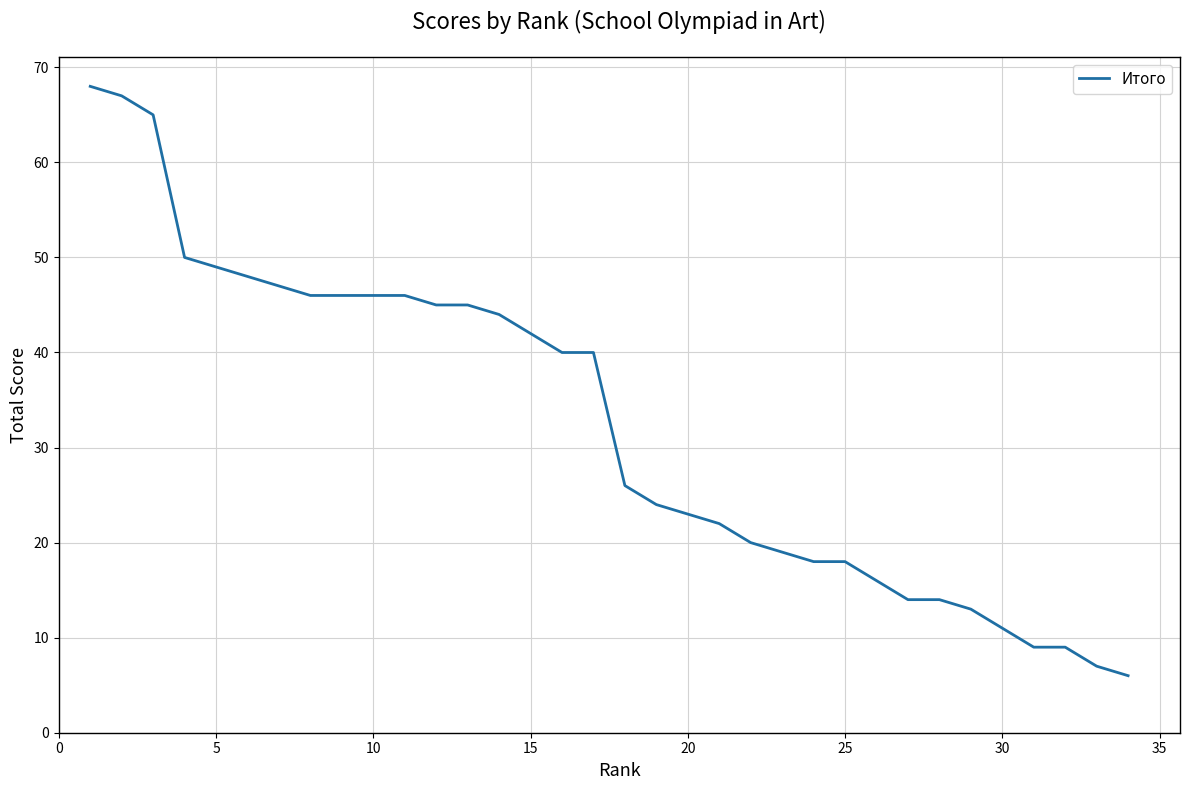

How many lines are shown in the chart?

1